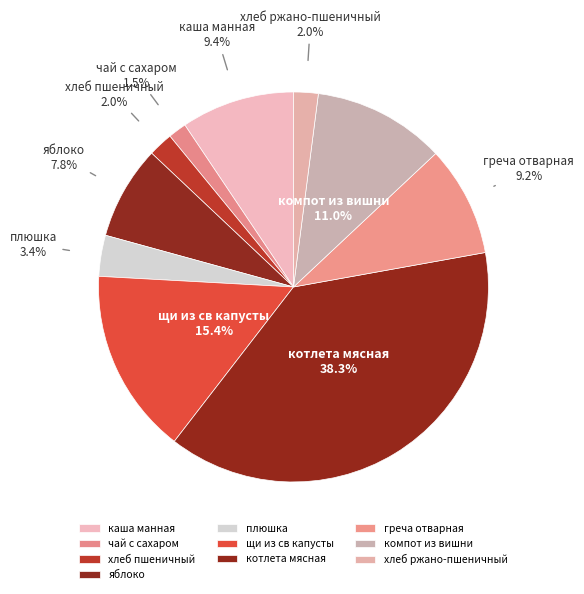

How many slices are in this pie chart?

10